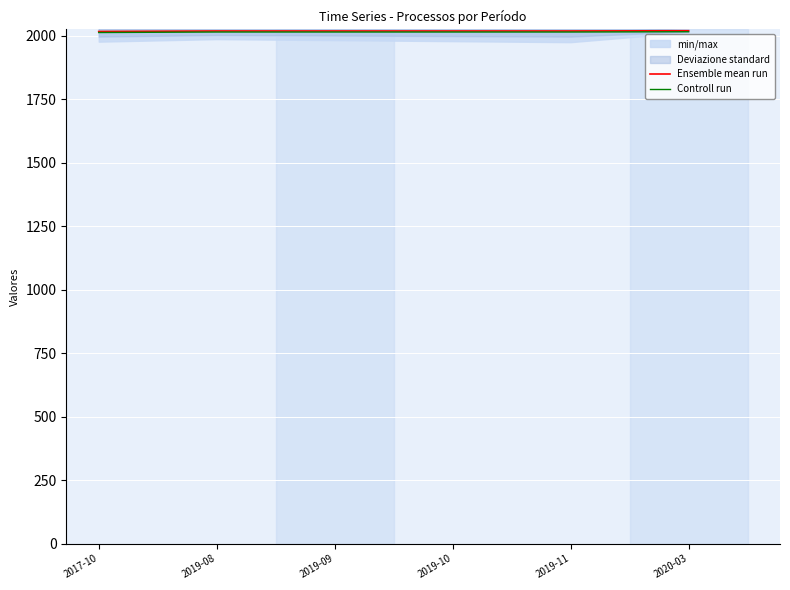

How many lines are shown in the chart?

2